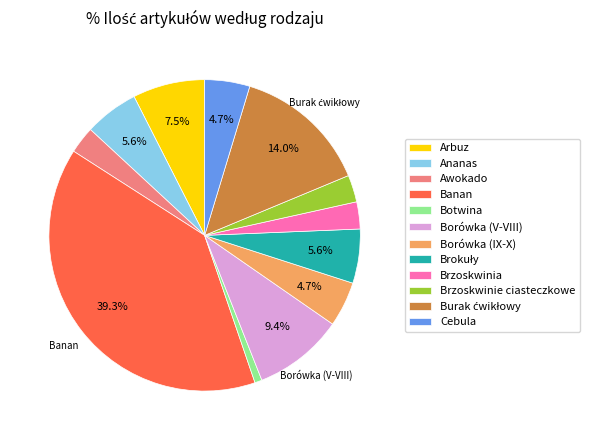

Which category has the biggest portion of the pie?

Banan